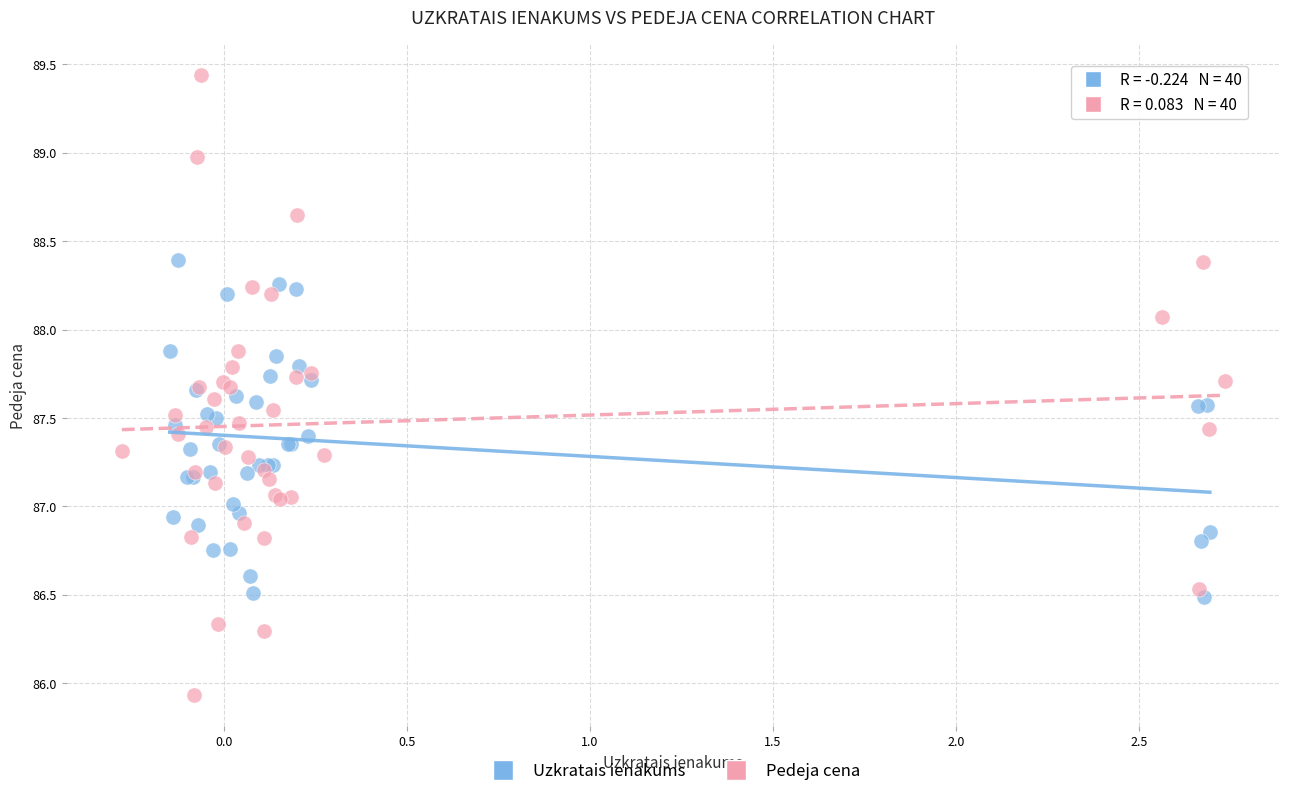

Which series reaches the maximum Y coordinate?

Pedeja cena